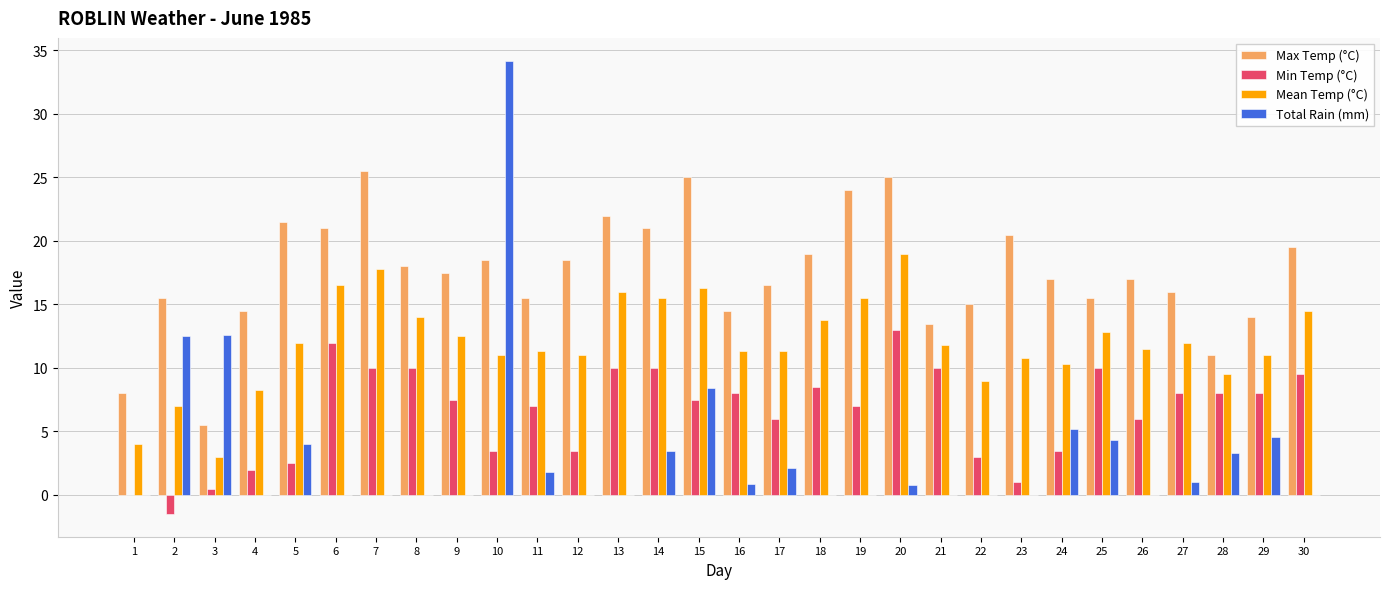

Which series changed the most between 9 and 19?

Max Temp (°C)